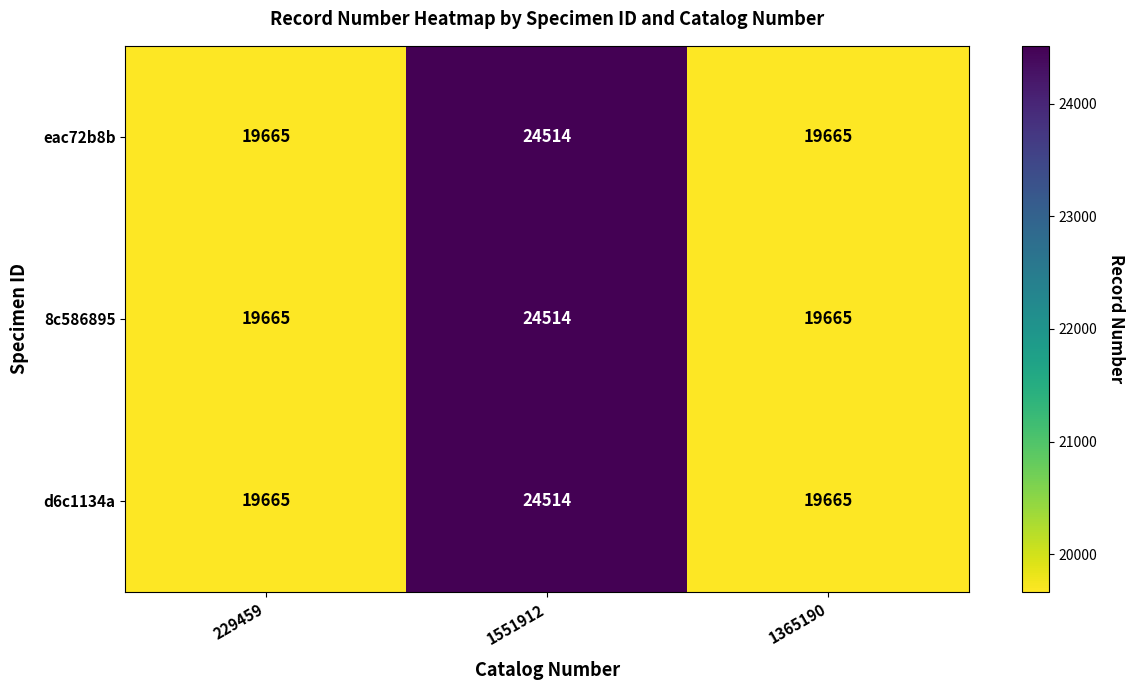

What is the difference between the d6c1134a values at 229459 and 1551912?

4849